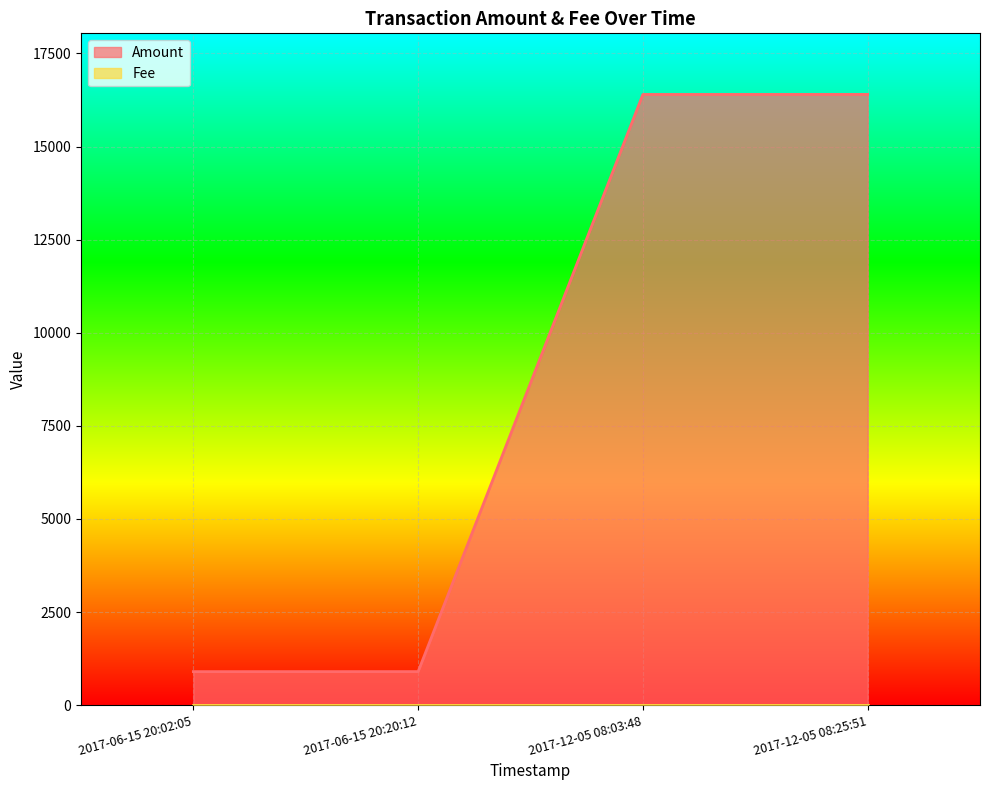

How many data points are above 16399?

1